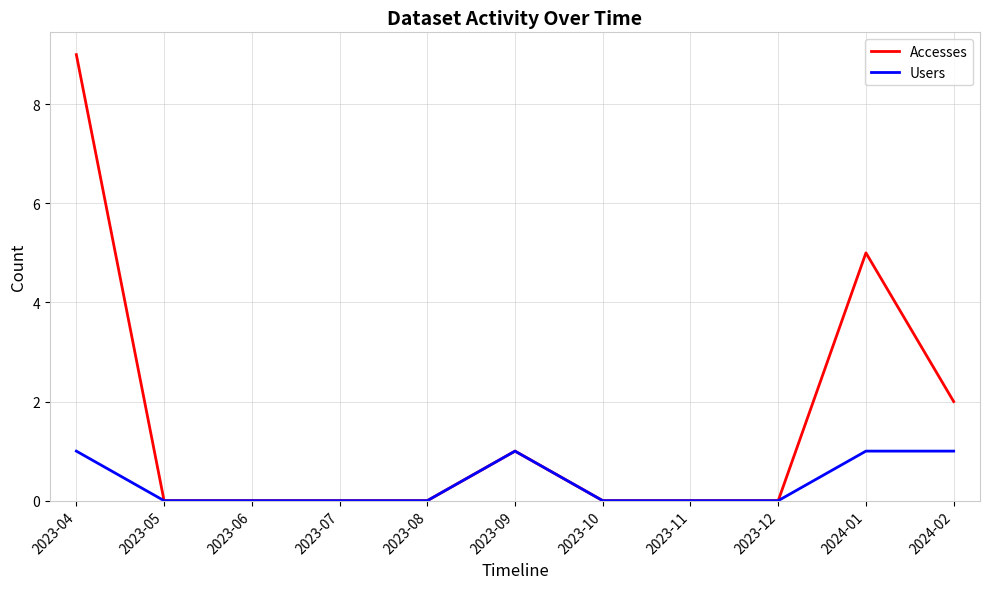

List the series in order of their overall mean, highest first.

Accesses, Users